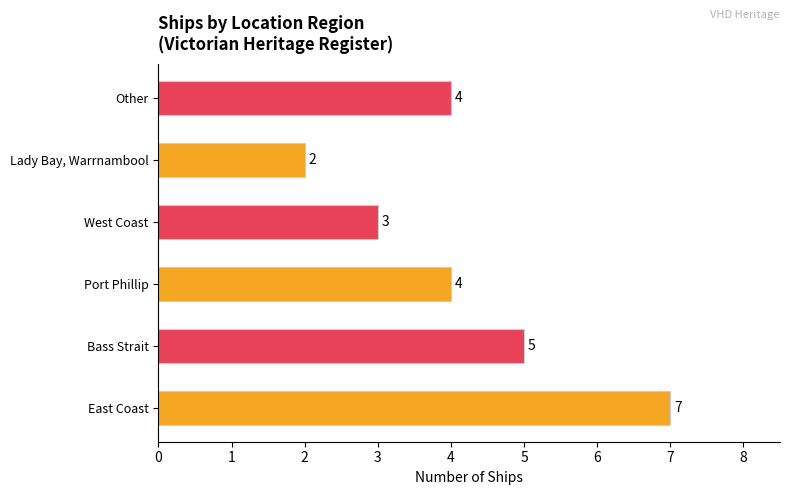

Count the number of categories in the chart.

6